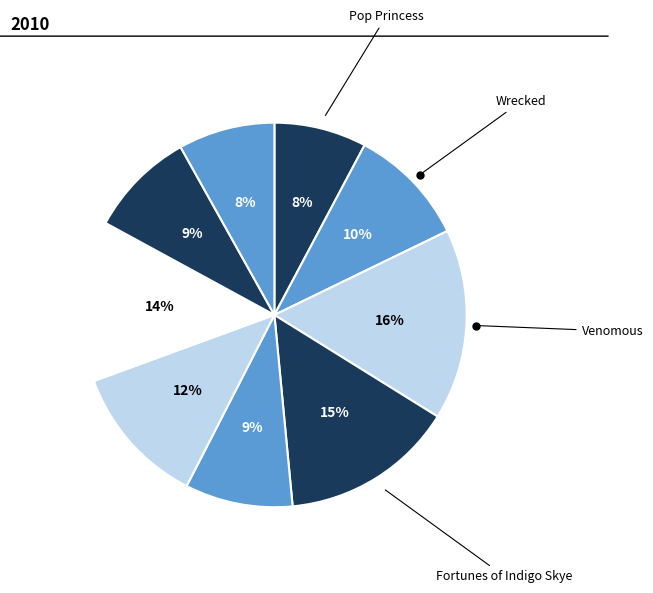

How many slices are in this pie chart?

9